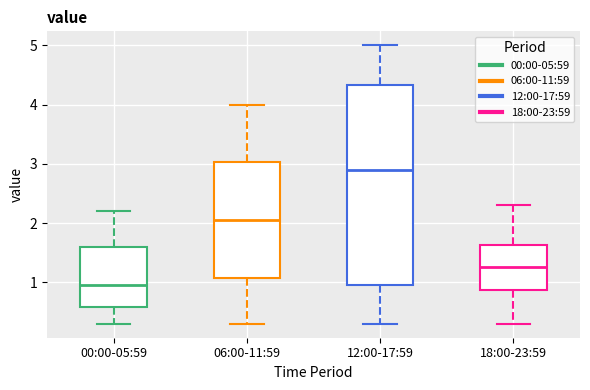

Reading left to right, transcribe this box plot: for each box, give where its median line is, the range the box spans, and where its two whiskers end, as read against the y-axis. The values are not printed on the chart, so give them approximately, as read against the axis.

00:00-05:59: median 1.0, box 0.6 to 1.6, whiskers 0.3 to 2.2
06:00-11:59: median 2.1, box 1.1 to 3.0, whiskers 0.3 to 4.0
12:00-17:59: median 2.9, box 1.0 to 4.3, whiskers 0.3 to 5.0
18:00-23:59: median 1.3, box 0.9 to 1.6, whiskers 0.3 to 2.3